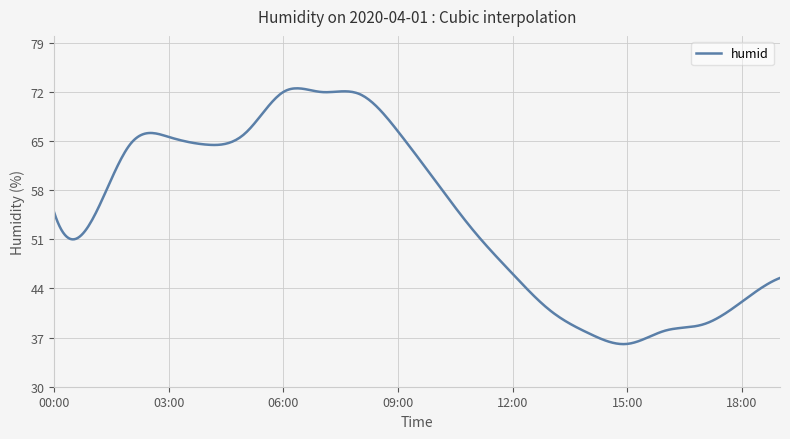

What is the greatest value displayed?

72.5